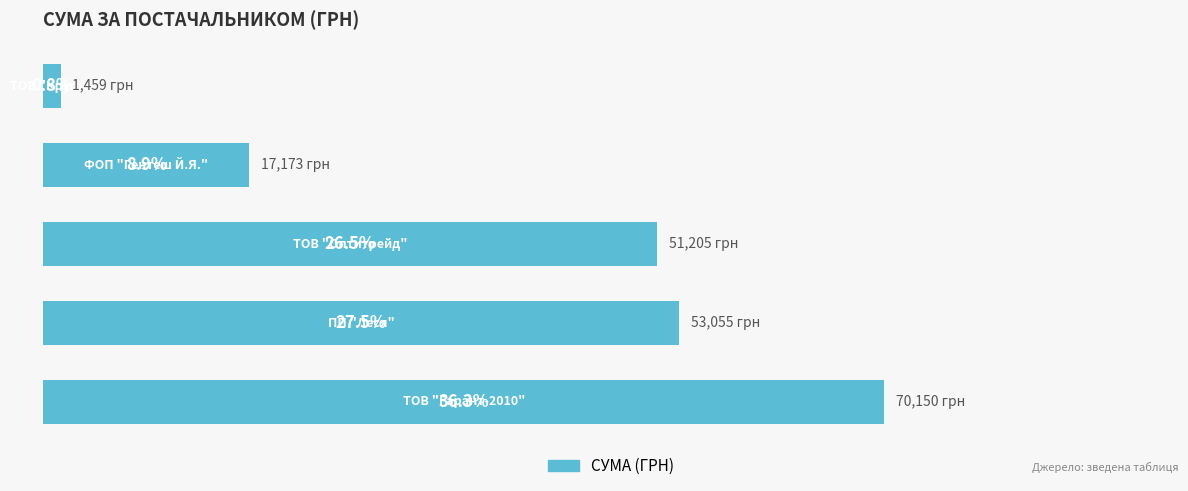

Are the bars horizontal?

Yes